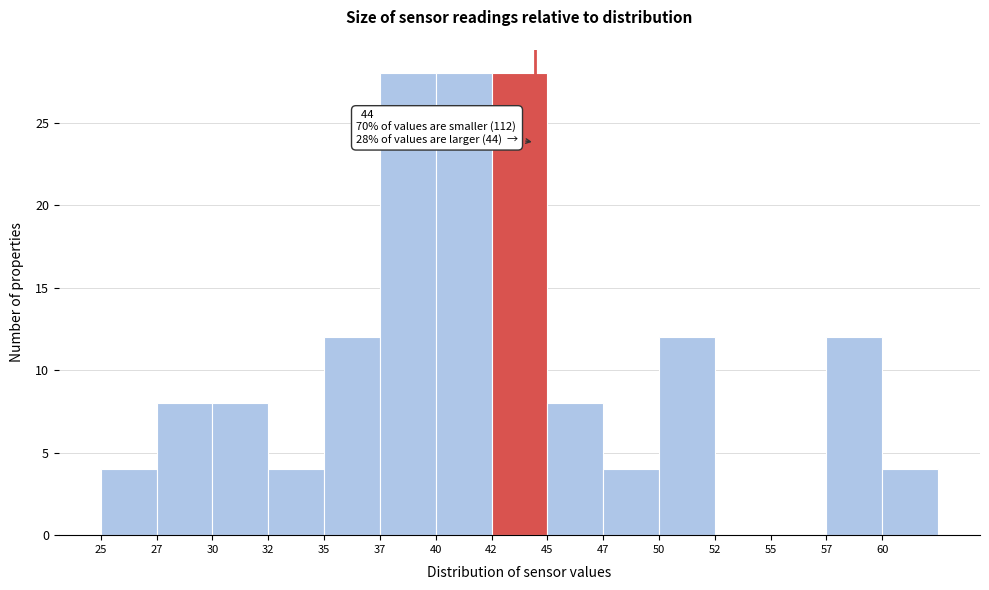

Reading left to right, list all the values displayed in this chart.

25=4	27=8	30=8	32=4	35=12	37=28	40=28	42=28	45=8	47=4	50=12	52=0	55=0	57=12	60=4